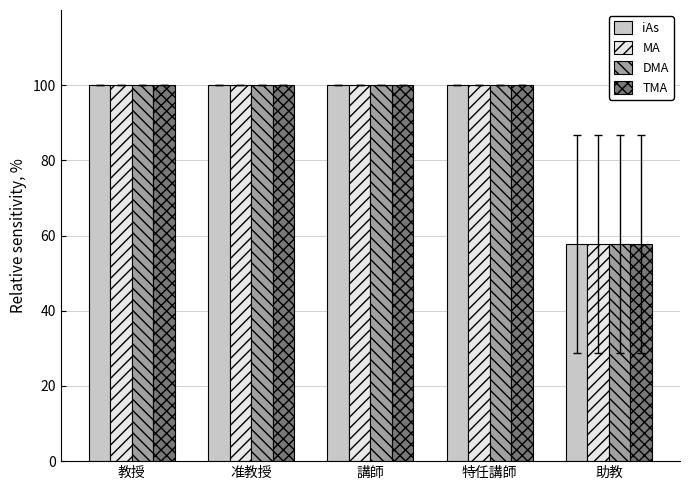

True or false: MA has a value of 173.6 at 講師.

False